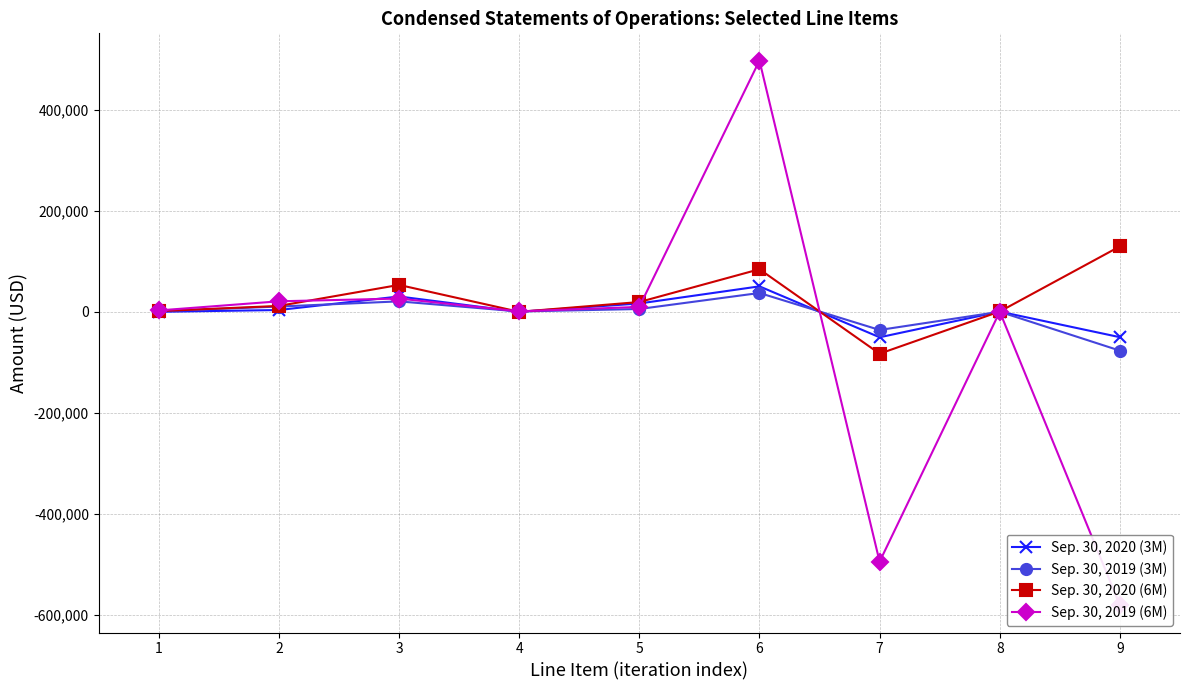

Reading right to left, extract all data points from this chart.

Sep. 30, 2020 (3M): -50191	356	-50351	50351	16463	0	30340	3548	0
Sep. 30, 2019 (3M): -76796	117	-35909	37253	5552	657	20650	10394	1344
Sep. 30, 2020 (6M): 129409	626	-82806	84190	19340	0	53190	11660	1384
Sep. 30, 2019 (6M): -580231	229	-494022	496750	9701	932	26220	20788	2728